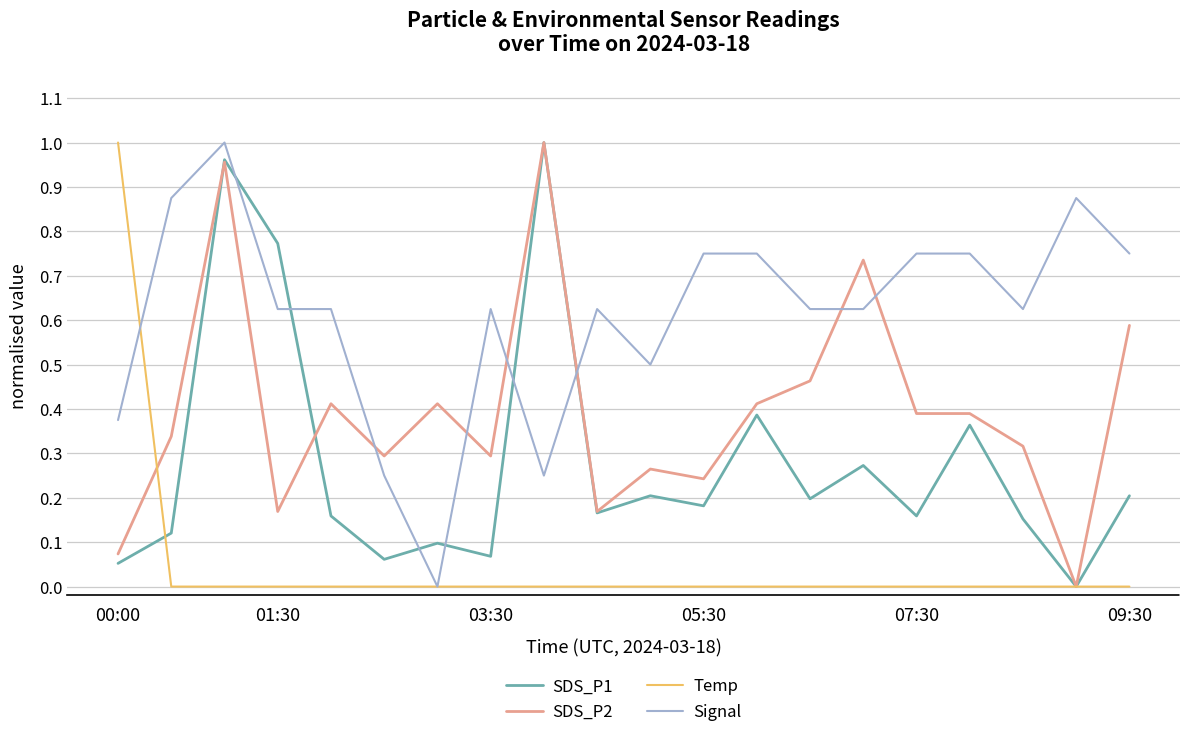

How many values in the SDS_P1 series exceed 0?

19